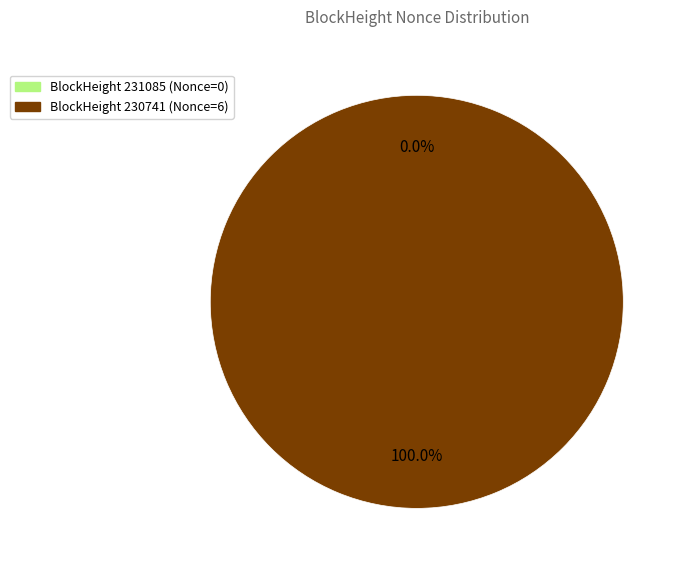

How many slices are in this pie chart?

2